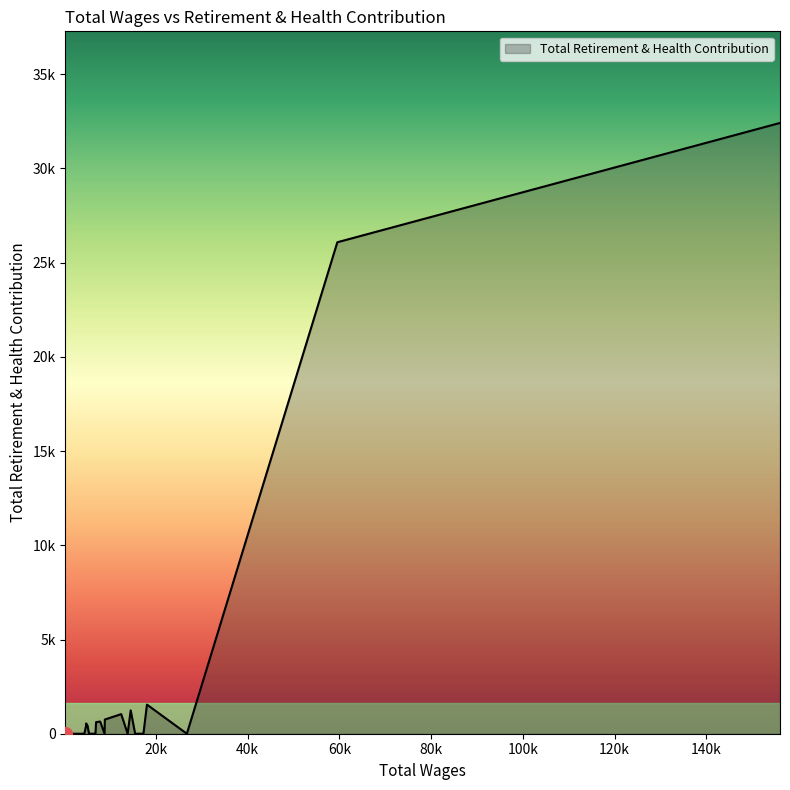

Does the chart display data point markers on the line(s)?

No